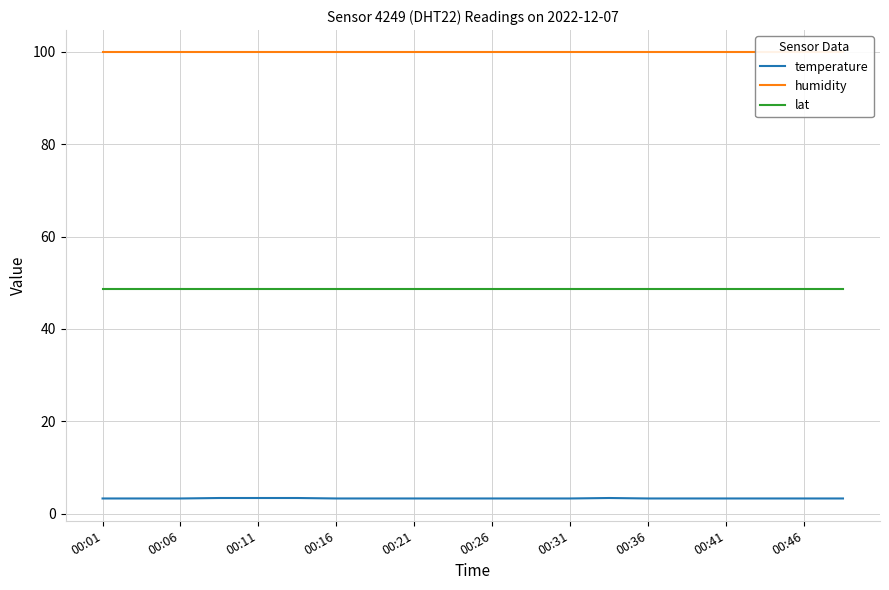

How many lines are shown in the chart?

3